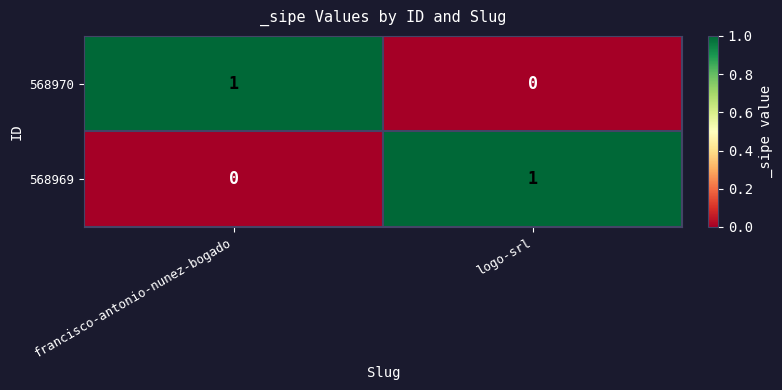

Rank the categories by 568970 value from highest to lowest.

francisco-antonio-nunez-bogado, logo-srl